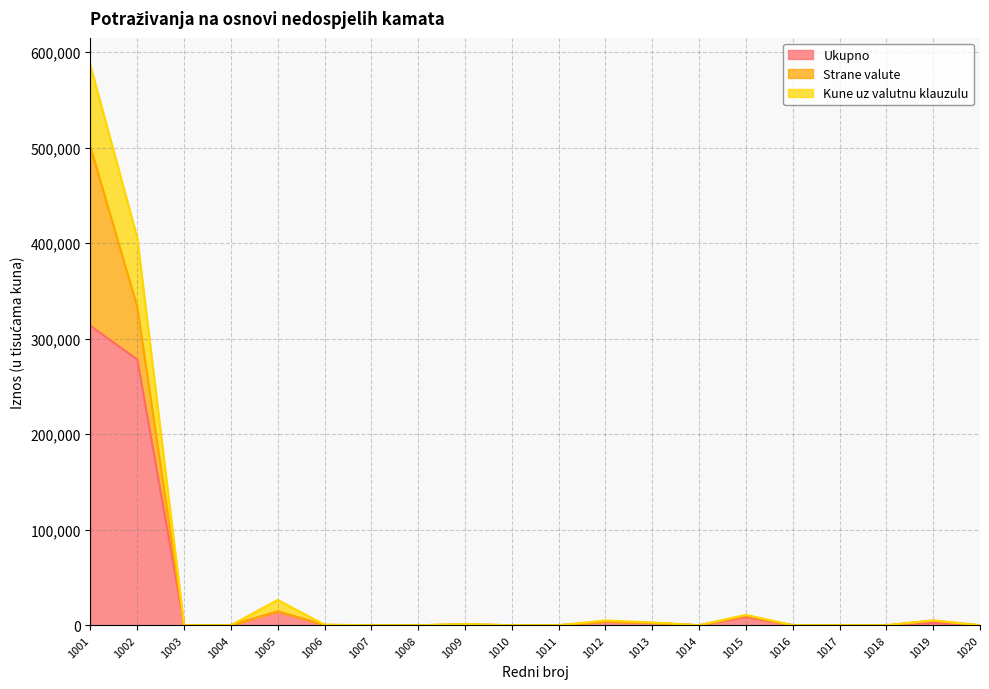

What is the average value of the Kune uz valutnu klauzulu series?

52172